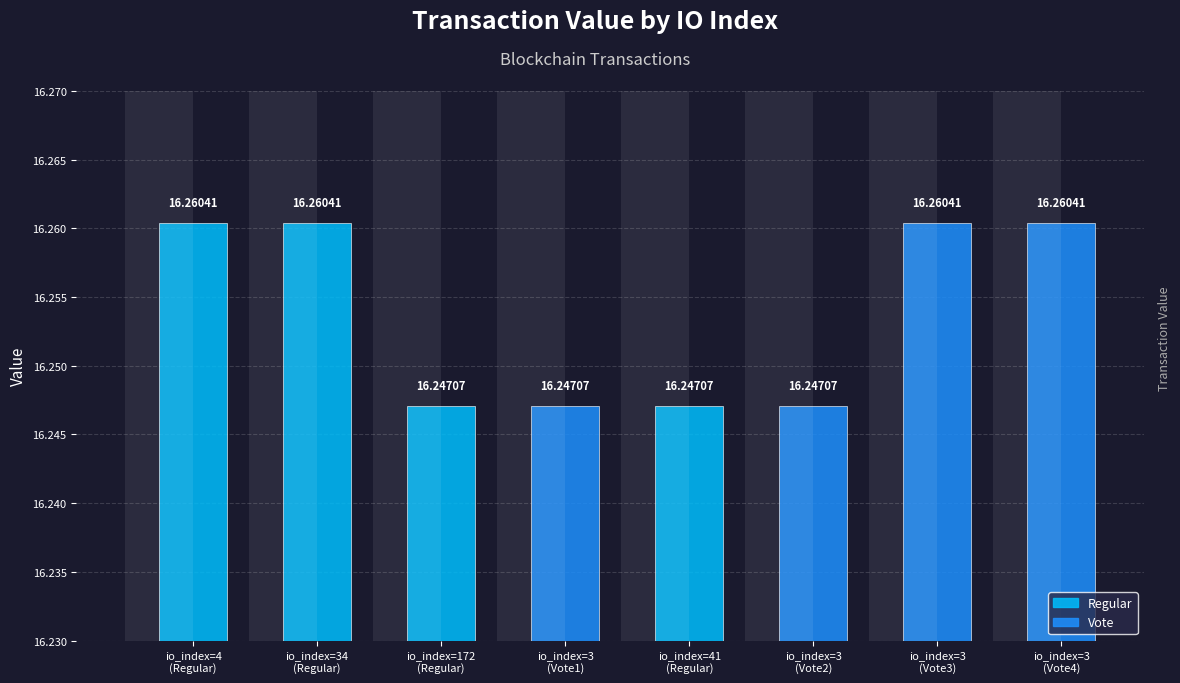

Which category has the lowest value across all series?

io_index=172
(Regular)